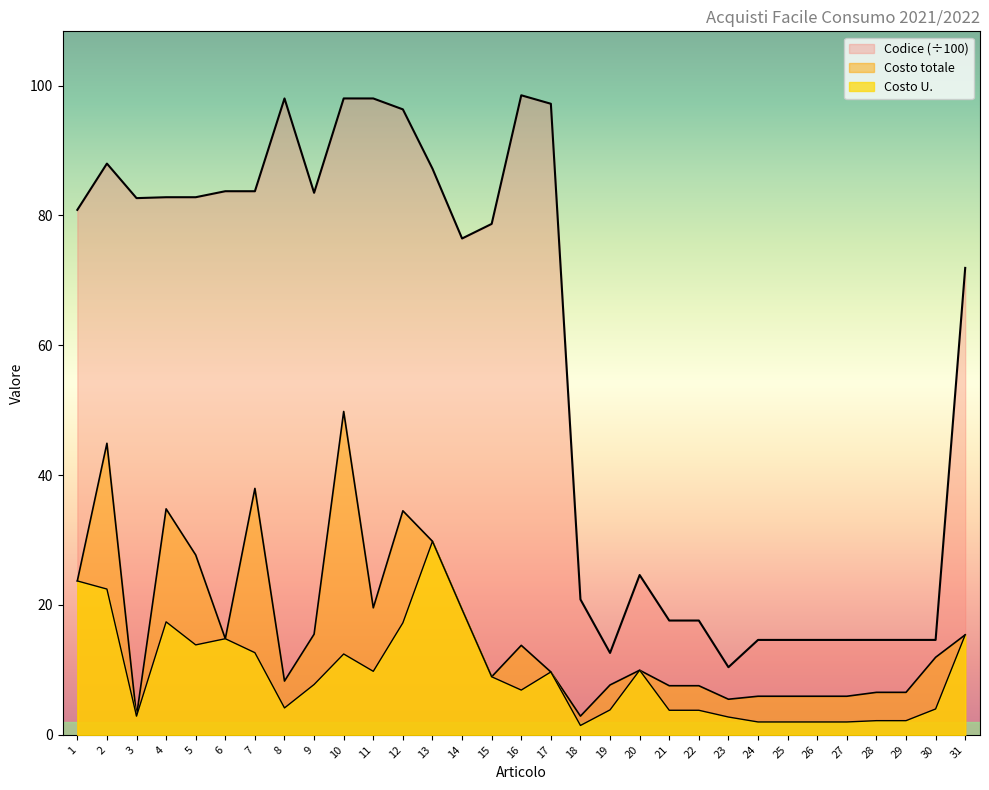

What is the maximum value shown in the chart?

98.5